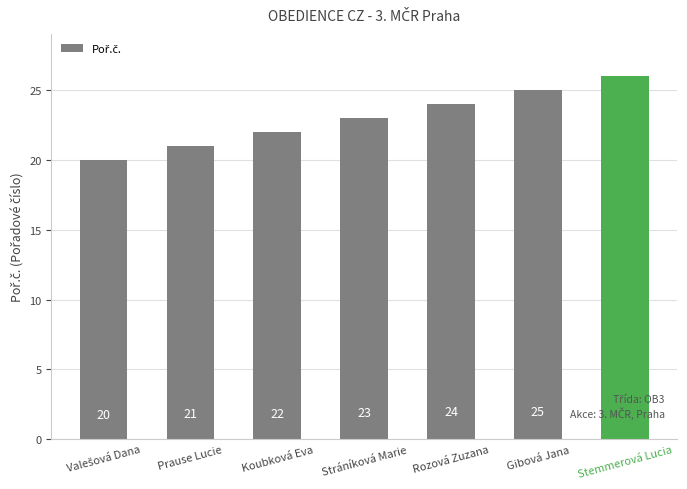

What value does the data have at Rozová Zuzana?

24